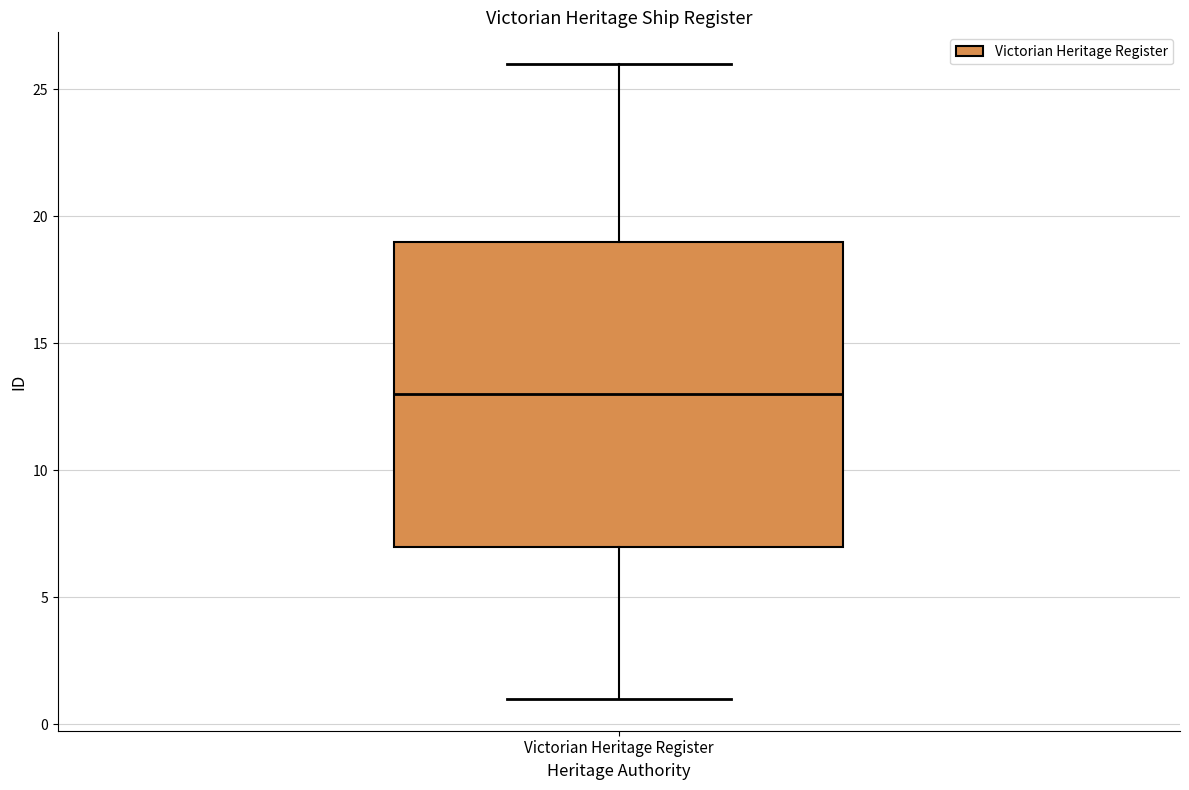

Read this box plot against the y-axis: the position of the median line, the range covered by the box, and the ends of both whiskers. The values are not printed on the chart, so give them approximately, as read against the axis.

median 13, box 7 to 19, whiskers 1 to 26